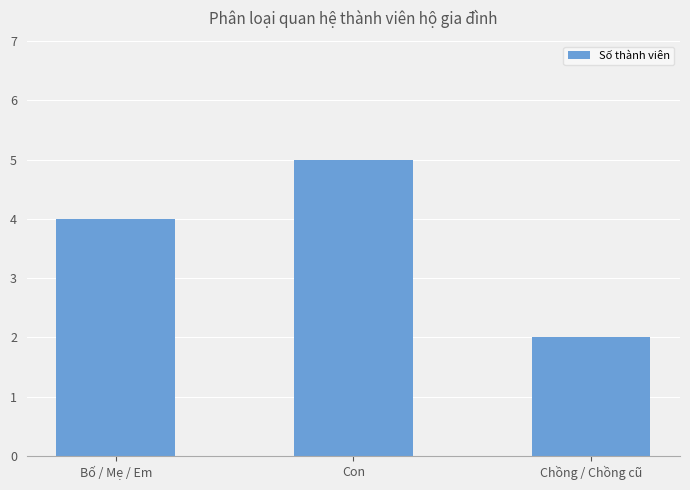

At which category does the chart reach its peak across all series?

Con